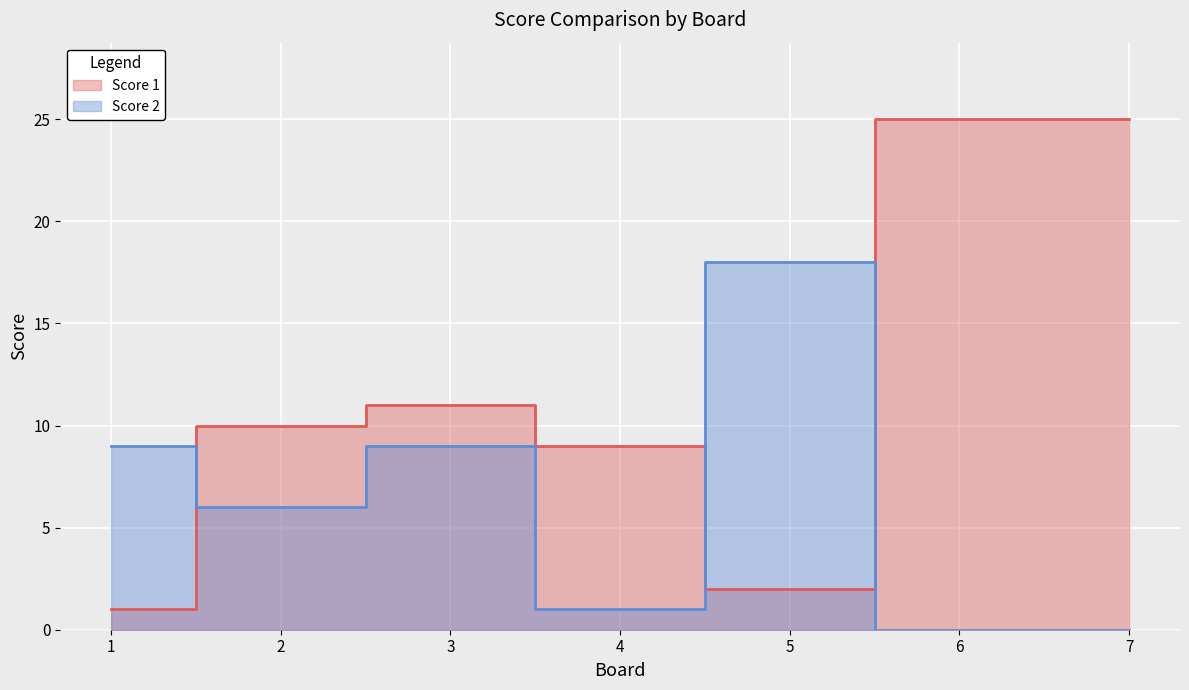

Reading right to left, what are all the values shown in this chart?

Score 1: 25	25	2	9	11	10	1
Score 2: 0	0	18	1	9	6	9